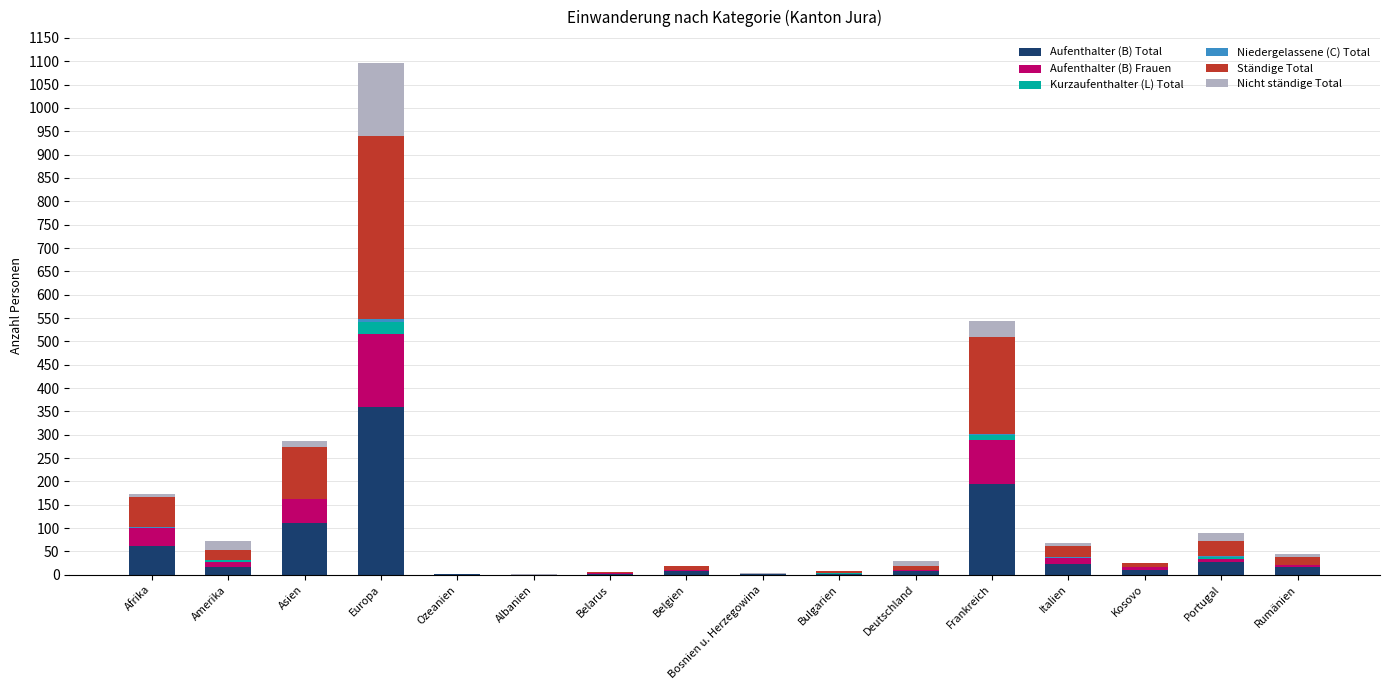

At which category is the sum across all series the highest?

Europa